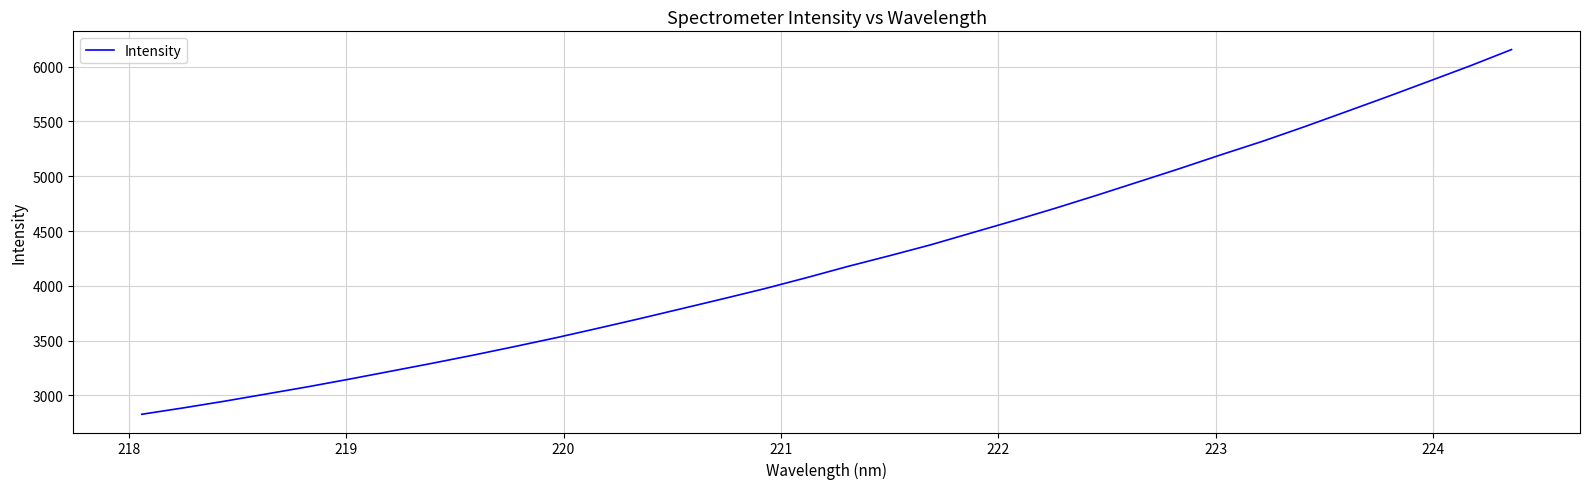

What is the difference between the maximum and minimum values?

3326.2